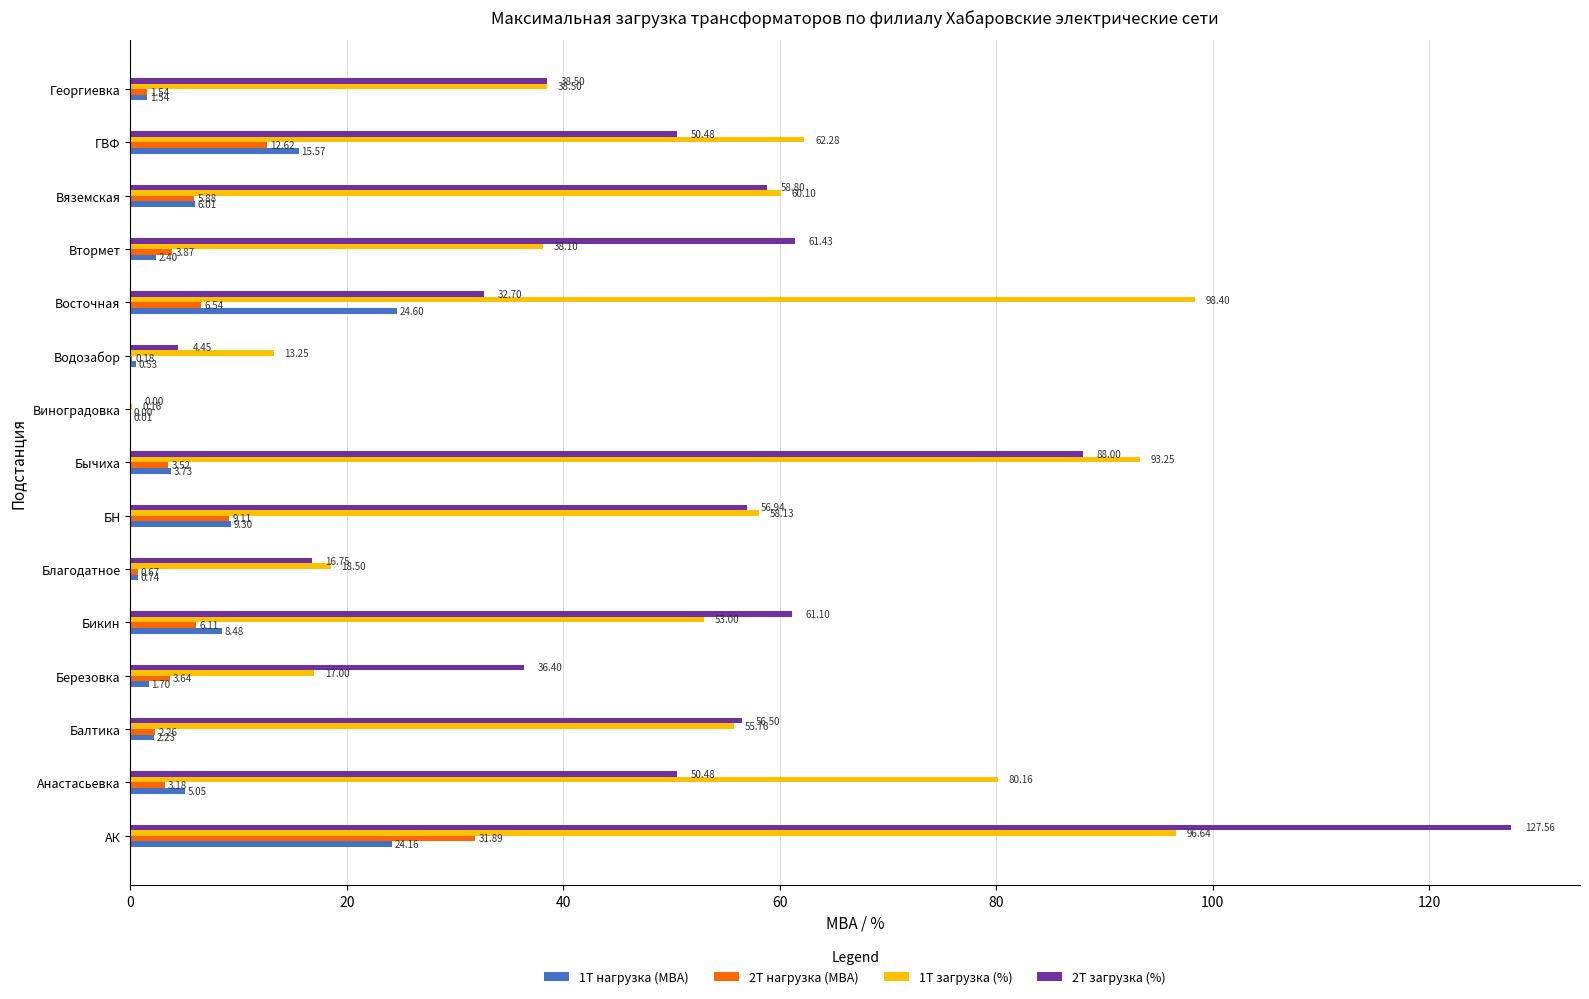

Between Березовка and Водозабор, which series saw the biggest shift?

2Т загрузка (%)